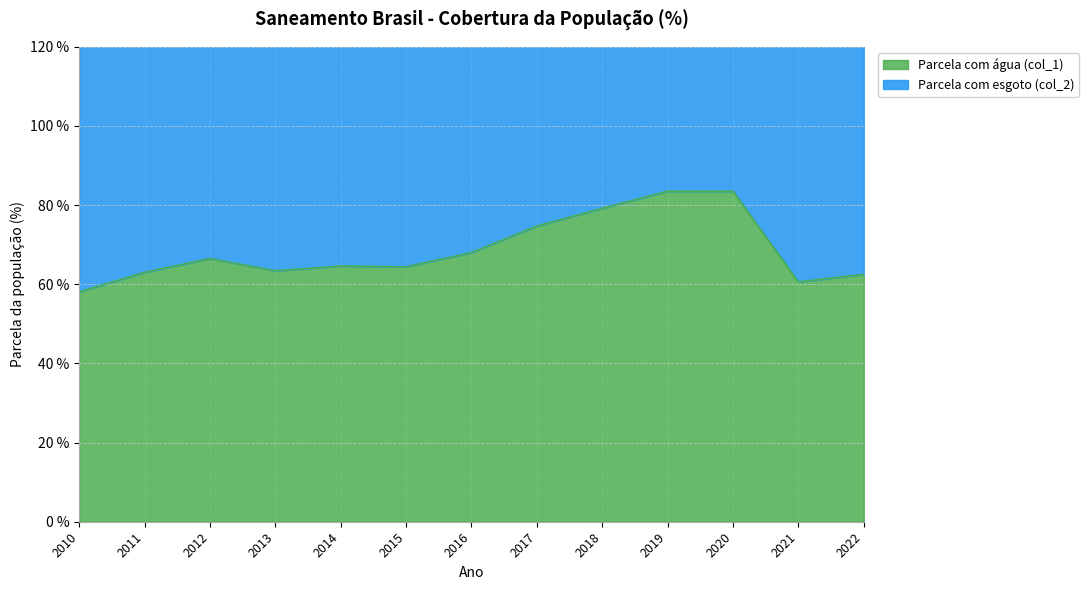

The chart shows a value of 0.3 at 2022. True or false?

False